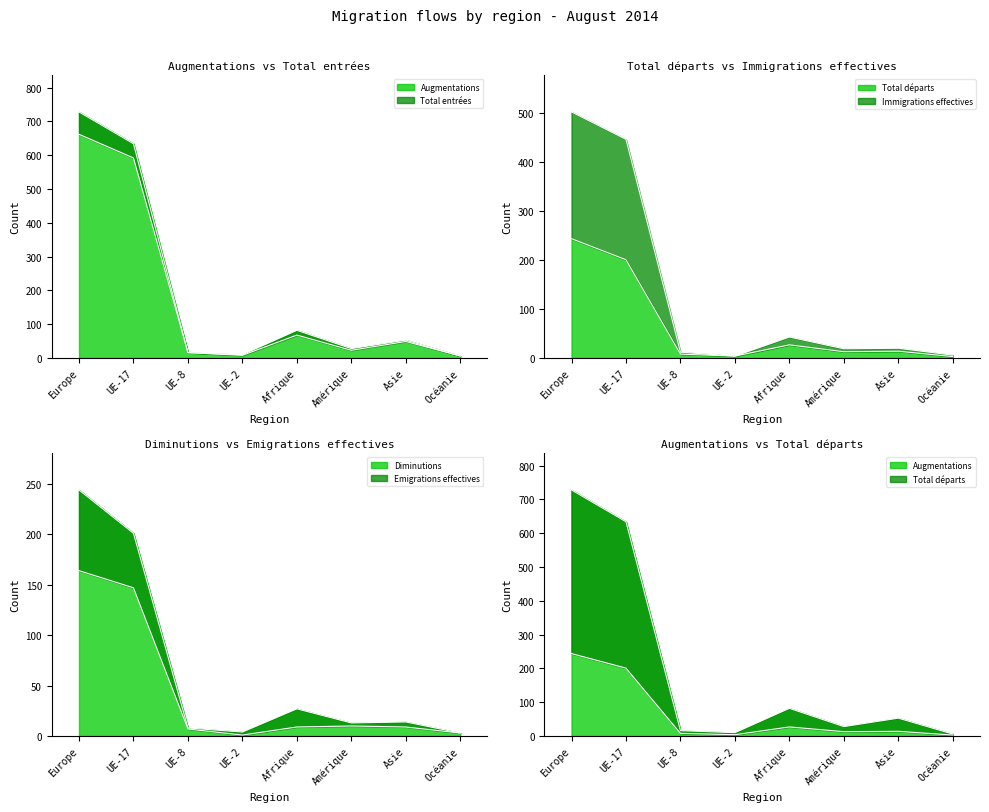

At how many categories does at least one series exceed 79?

3